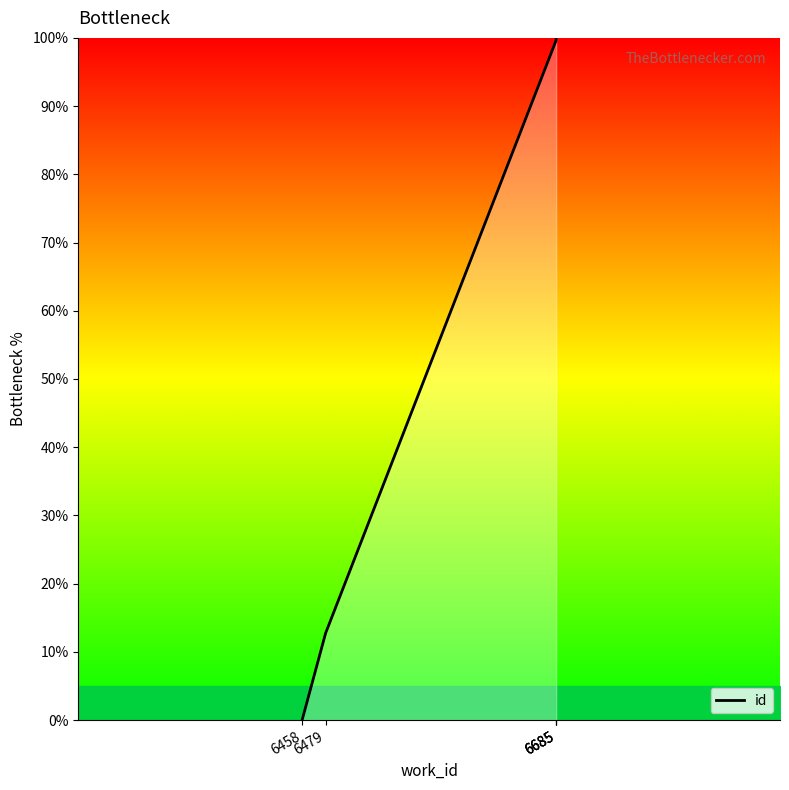

Rank the categories by value from highest to lowest.

6685, 6685, 6685, 6479, 6458